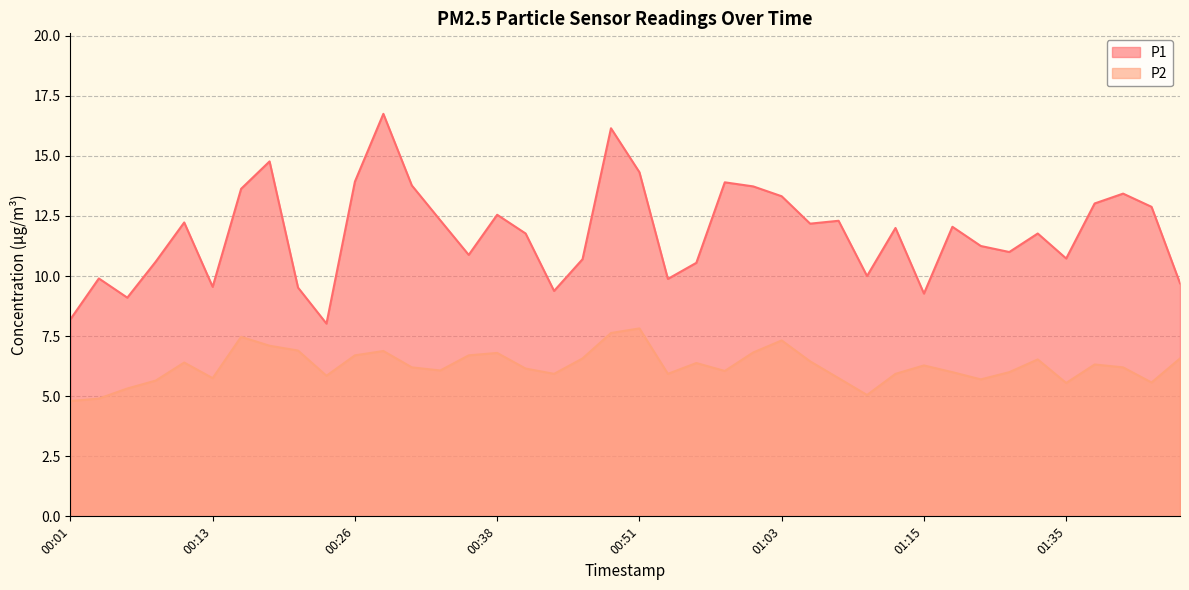

What is the difference between the second highest and second lowest values in the P1 series?

7.9